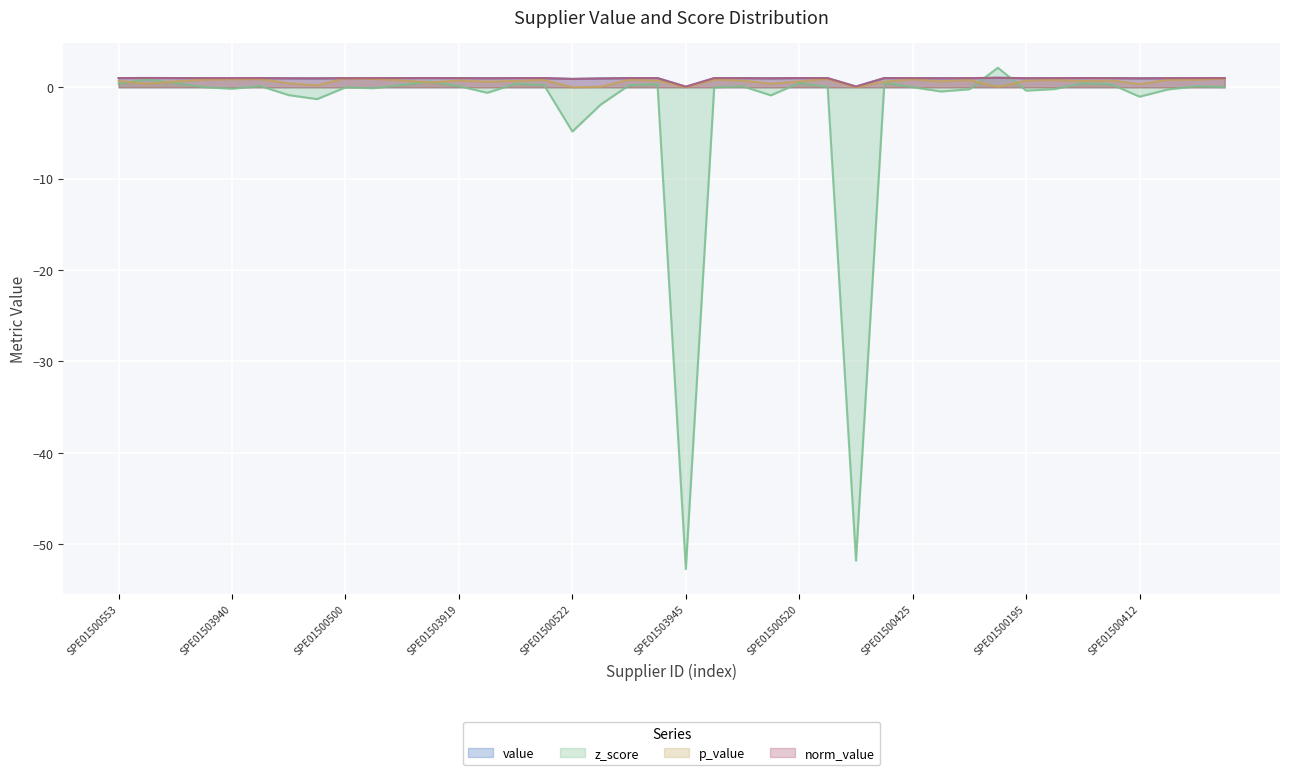

Reading right to left, extract all data points from this chart.

value: SPE01500467=1.0	SPE01500485=1.0	SPE01500192=1.0	SPE01500412=1.0	SPE01500410=1.0	SPE01503816=1.0	SPE01500406=1.0	SPE01500195=1.0	SPE01503913=1.0	SPE01500433=1.0	SPE01500430=1.0	SPE01500425=1.0	SPE01500538=1.0	SPE01503903=0.1	SPE01503802=1.0	SPE01500520=1.0	SPE01503954=1.0	SPE01500193=1.0	SPE01503914=1.0	SPE01503945=0.1	SPE01500408=1.0	SPE01500495=1.0	SPE01500491=1.0	SPE01500522=0.9	SPE01500411=1.0	SPE01500552=1.0	SPE01503804=1.0	SPE01503919=1.0	SPE01503818=1.0	SPE01503822=1.0	SPE01500473=1.0	SPE01500500=1.0	SPE01500508=1.0	SPE01503801=1.0	SPE01500489=1.0	SPE01503940=1.0	SPE01503926=1.0	SPE01500422=1.0	SPE01503902=1.0	SPE01500553=1.0
z_score: SPE01500467=0.0	SPE01500485=0.1	SPE01500192=-0.2	SPE01500412=-1.0	SPE01500410=0.3	SPE01503816=0.4	SPE01500406=-0.2	SPE01500195=-0.4	SPE01503913=2.1	SPE01500433=-0.2	SPE01500430=-0.5	SPE01500425=0.0	SPE01500538=0.5	SPE01503903=-51.8	SPE01503802=0.0	SPE01500520=0.5	SPE01503954=-0.9	SPE01500193=0.1	SPE01503914=-0.0	SPE01503945=-52.7	SPE01500408=0.4	SPE01500495=0.2	SPE01500491=-1.9	SPE01500522=-4.8	SPE01500411=0.2	SPE01500552=0.4	SPE01503804=-0.6	SPE01503919=0.1	SPE01503818=0.6	SPE01503822=0.3	SPE01500473=-0.1	SPE01500500=-0.0	SPE01500508=-1.3	SPE01503801=-0.9	SPE01500489=0.1	SPE01503940=-0.2	SPE01503926=0.0	SPE01500422=0.5	SPE01503902=0.9	SPE01500553=0.4
p_value: SPE01500467=0.9	SPE01500485=0.8	SPE01500192=0.8	SPE01500412=0.3	SPE01500410=0.7	SPE01503816=0.7	SPE01500406=0.8	SPE01500195=0.7	SPE01503913=0.0	SPE01500433=0.8	SPE01500430=0.6	SPE01500425=0.9	SPE01500538=0.6	SPE01503903=0.0	SPE01503802=0.9	SPE01500520=0.6	SPE01503954=0.4	SPE01500193=0.7	SPE01503914=0.8	SPE01503945=0.0	SPE01500408=0.7	SPE01500495=0.8	SPE01500491=0.1	SPE01500522=0.0	SPE01500411=0.8	SPE01500552=0.7	SPE01503804=0.6	SPE01503919=0.7	SPE01503818=0.5	SPE01503822=0.7	SPE01500473=0.9	SPE01500500=1.0	SPE01500508=0.2	SPE01503801=0.4	SPE01500489=0.9	SPE01503940=0.9	SPE01503926=0.8	SPE01500422=0.6	SPE01503902=0.4	SPE01500553=0.7
norm_value: SPE01500467=1.0	SPE01500485=1.0	SPE01500192=1.0	SPE01500412=1.0	SPE01500410=1.0	SPE01503816=1.0	SPE01500406=1.0	SPE01500195=1.0	SPE01503913=1.0	SPE01500433=1.0	SPE01500430=1.0	SPE01500425=1.0	SPE01500538=1.0	SPE01503903=0.1	SPE01503802=1.0	SPE01500520=1.0	SPE01503954=1.0	SPE01500193=1.0	SPE01503914=1.0	SPE01503945=0.1	SPE01500408=1.0	SPE01500495=1.0	SPE01500491=1.0	SPE01500522=0.9	SPE01500411=1.0	SPE01500552=1.0	SPE01503804=1.0	SPE01503919=1.0	SPE01503818=1.0	SPE01503822=1.0	SPE01500473=1.0	SPE01500500=1.0	SPE01500508=1.0	SPE01503801=1.0	SPE01500489=1.0	SPE01503940=1.0	SPE01503926=1.0	SPE01500422=1.0	SPE01503902=1.0	SPE01500553=1.0